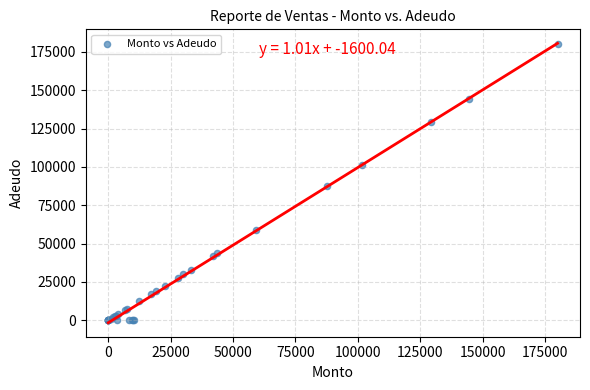

What Y value in the scatter plot is closest to 90000?

87500.0